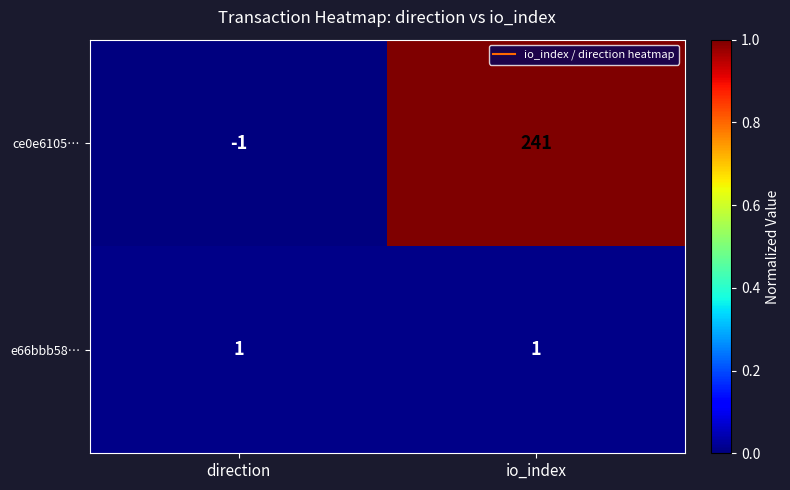

Is it true that e66bbb58… equals 1 at io_index?

True